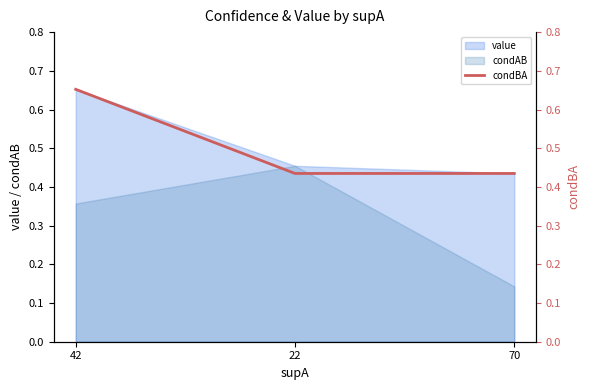

Between 22 and 42, which is larger?

42